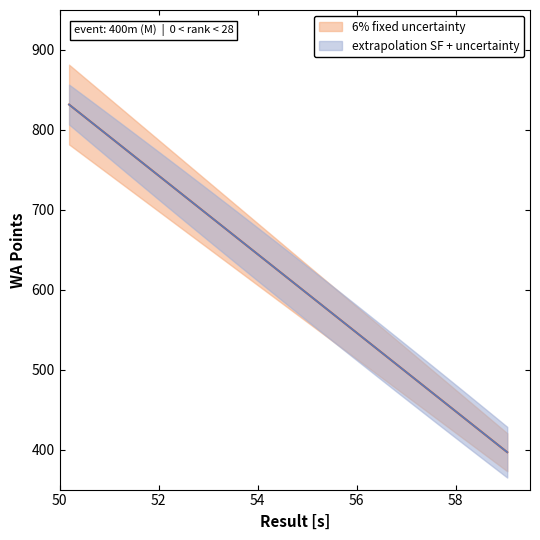

True or false: Result (400m) and WA Points cross at least once.

False